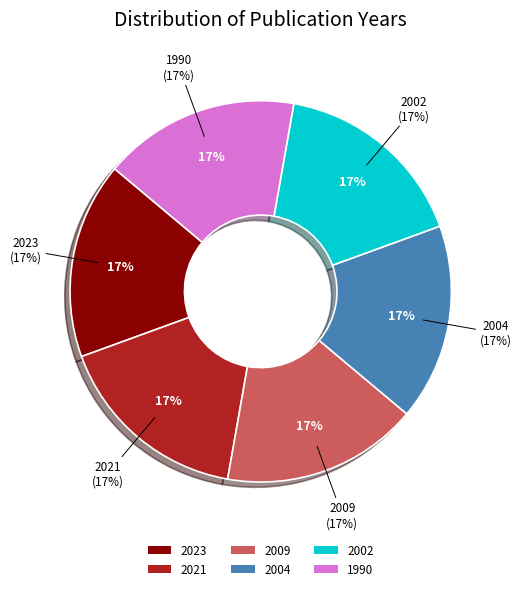

What percentage is the 2023 slice, to the nearest percent?

17%